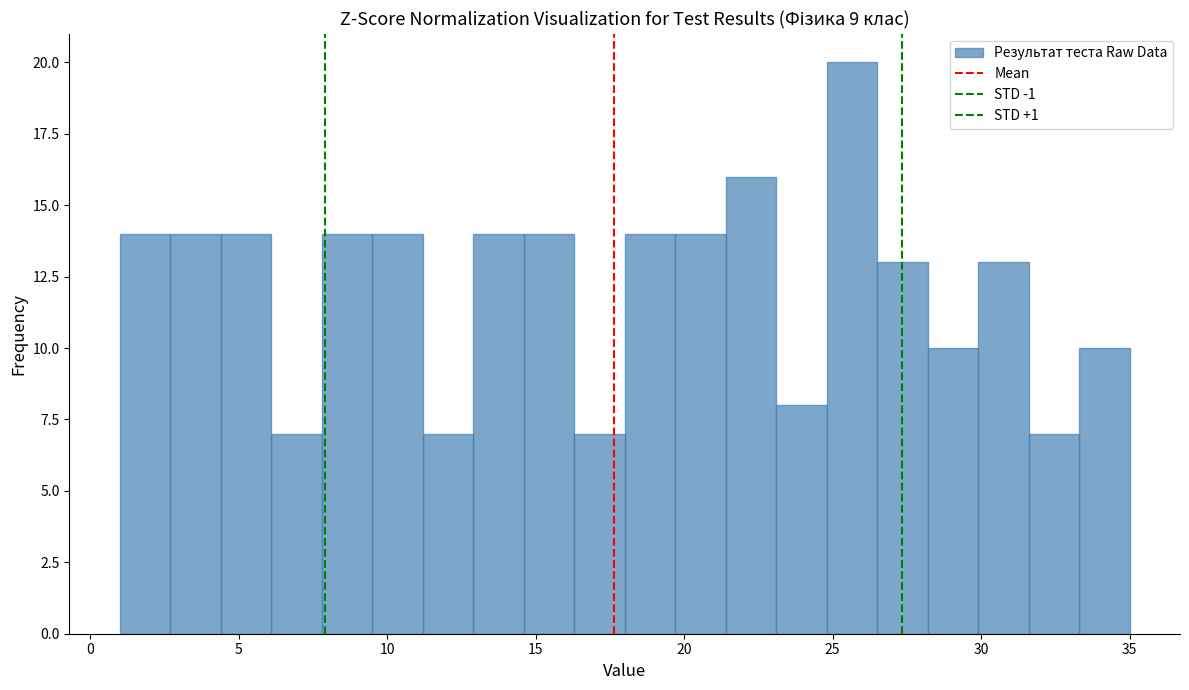

Read against the x-axis, roughly where is the centre of the tallest bar?

25.5